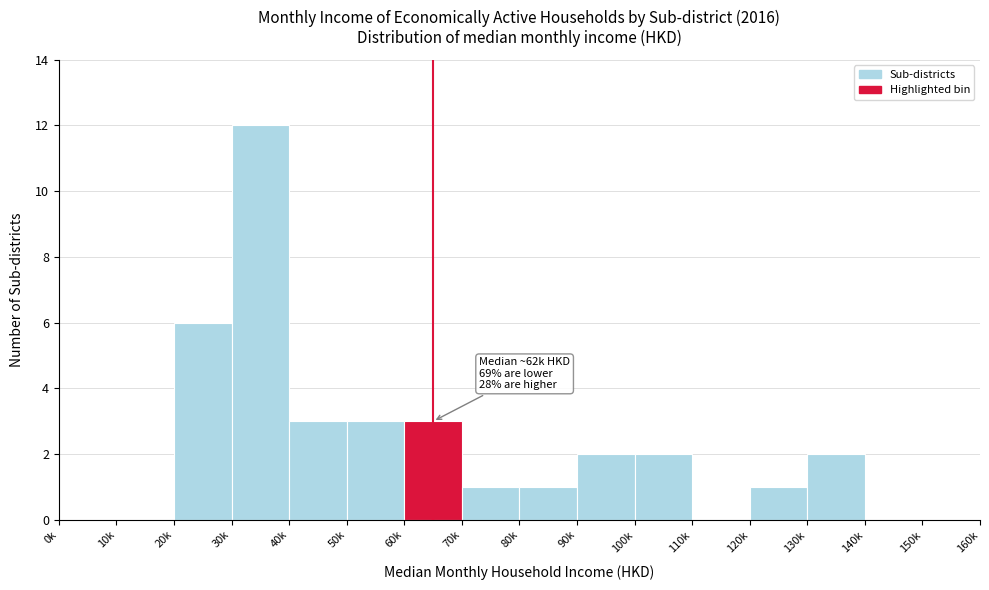

Reading left to right, transcribe all the data shown in this chart.

0k=0	10k=0	20k=6	30k=12	40k=3	50k=3	60k=3	70k=1	80k=1	90k=2	100k=2	110k=0	120k=1	130k=2	140k=0	150k=0